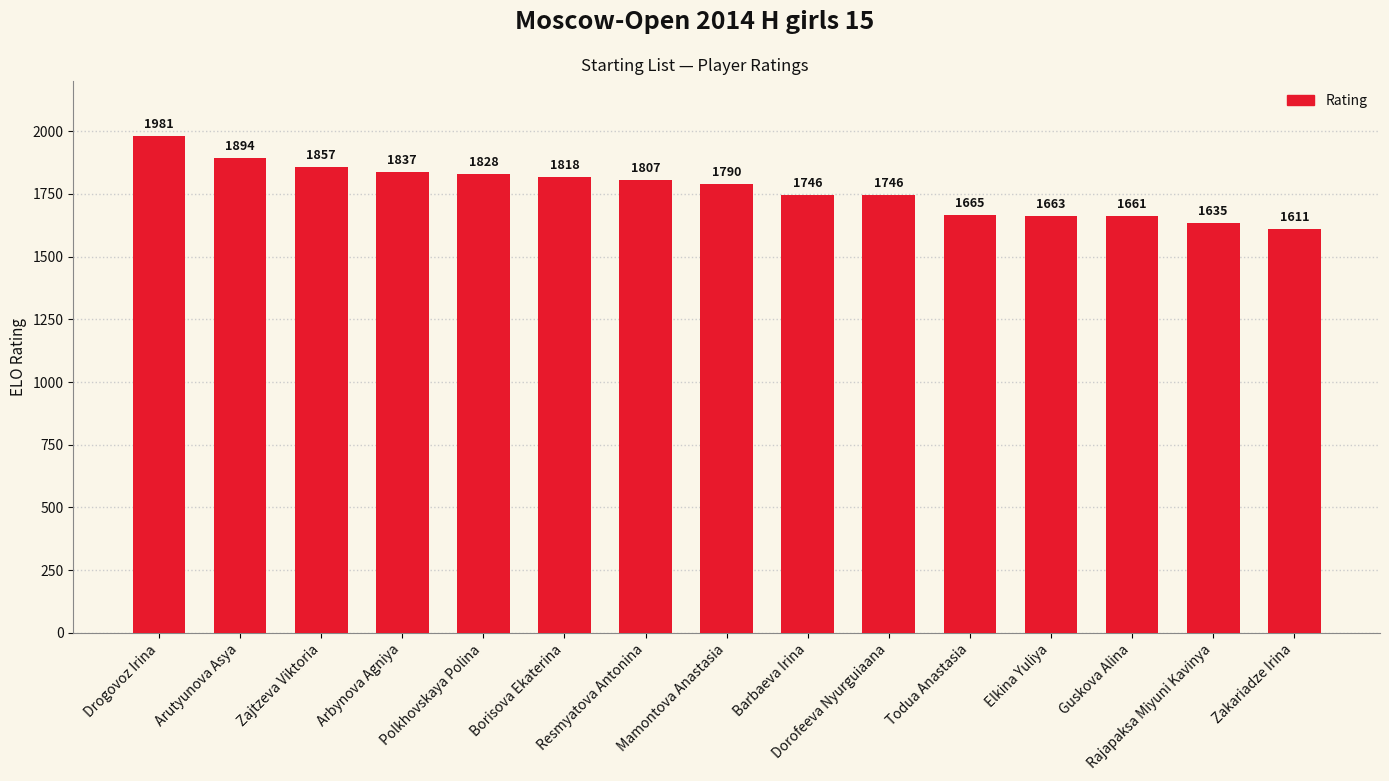

True or false: the data shows 1857 at Zajtzeva Viktoria.

True